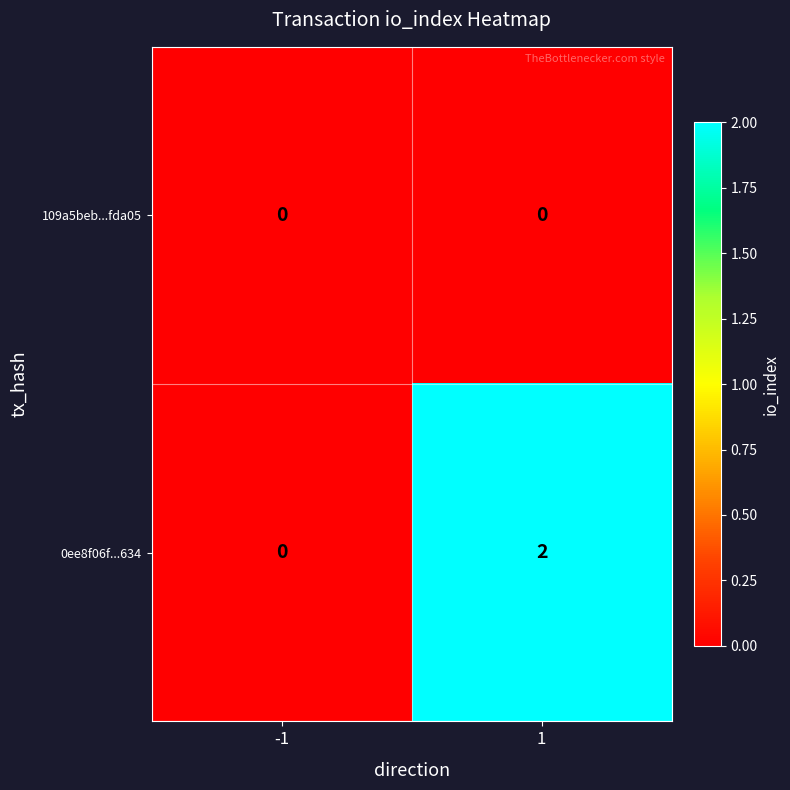

Rank the series by their average value, from highest to lowest.

0ee8f06f...634, 109a5beb...fda05